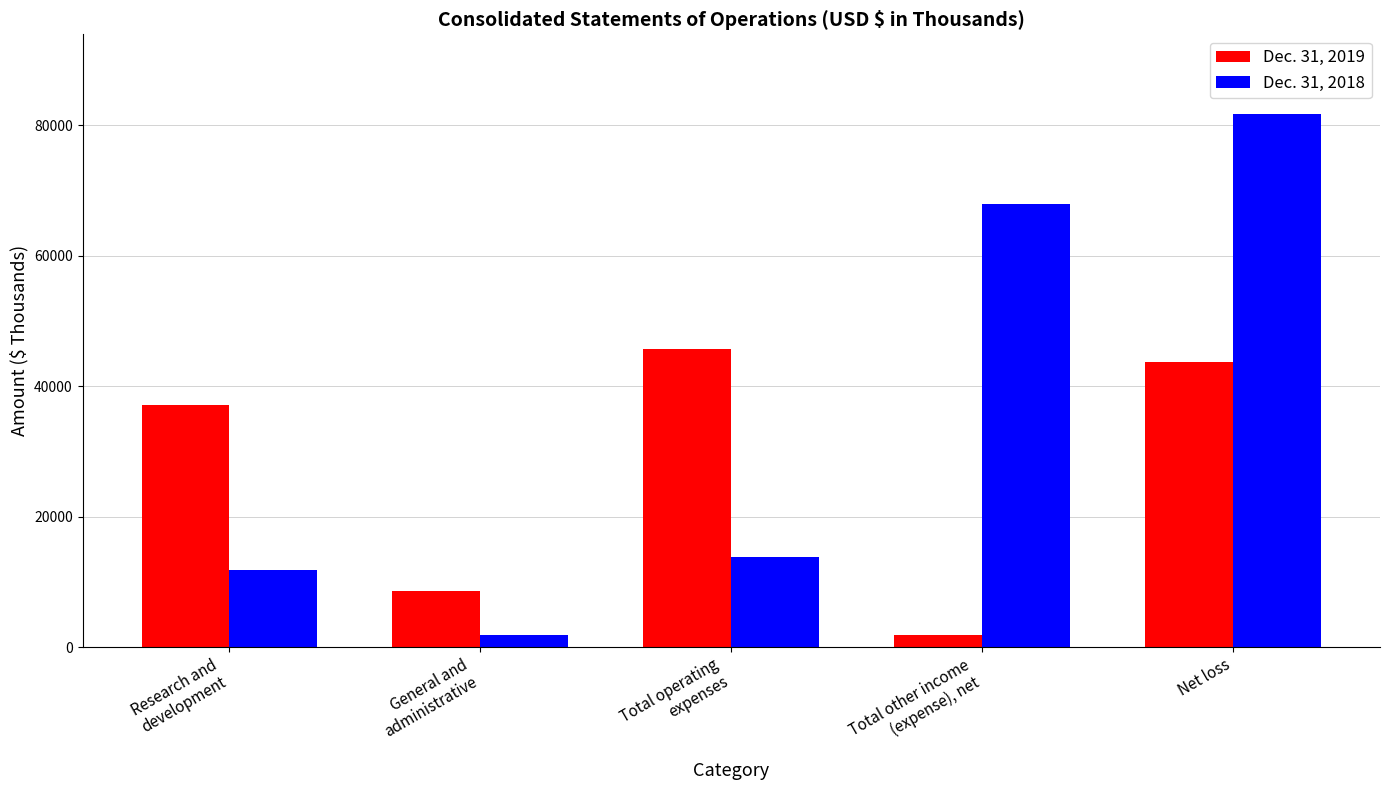

What are all the series names shown in the legend?

Dec. 31, 2019, Dec. 31, 2018